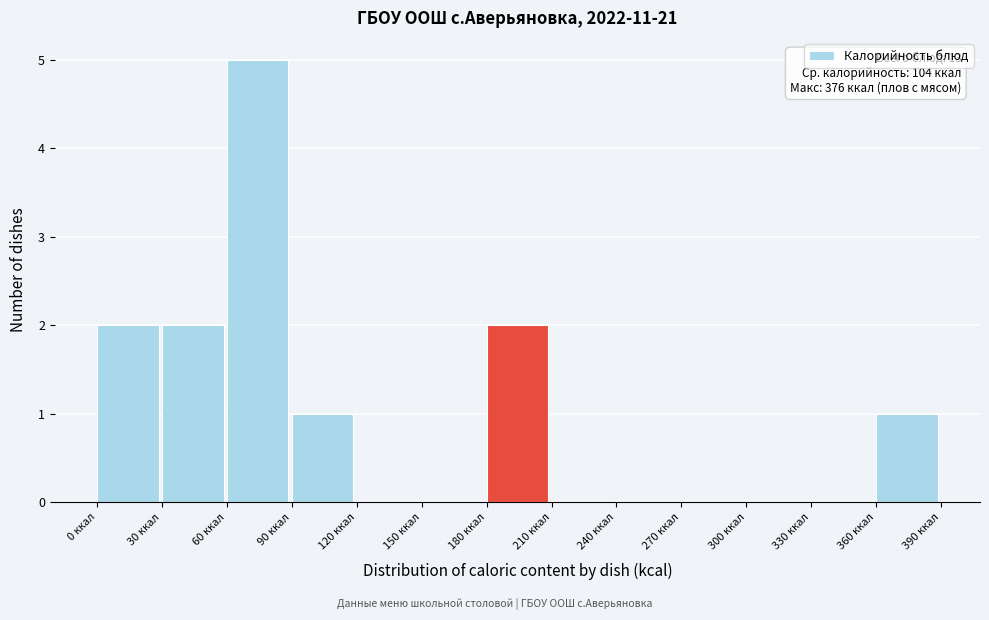

Which range on the x-axis has the tallest bar?

60 to 90